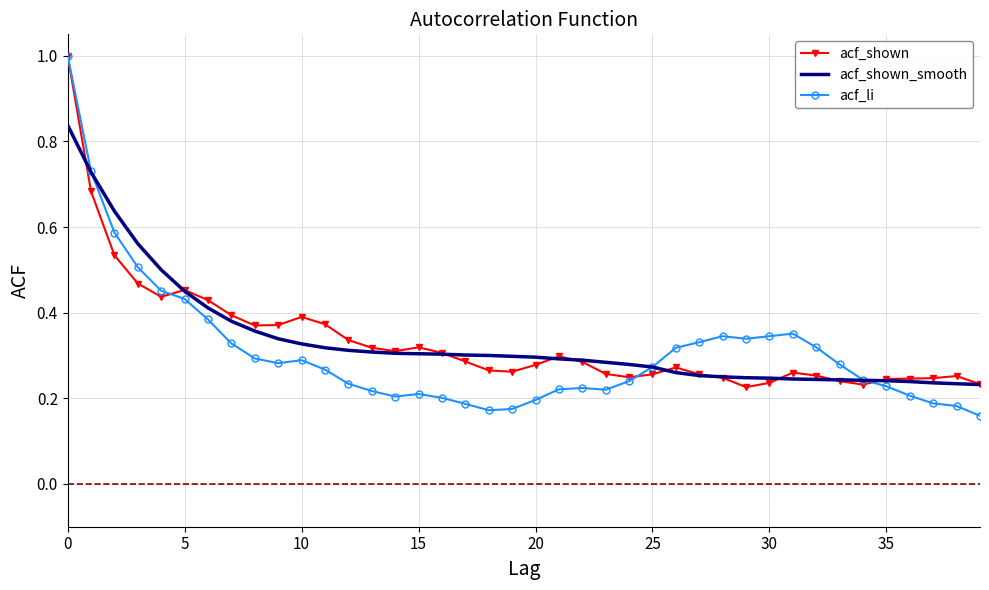

Which series has the widest spread of values?

acf_li